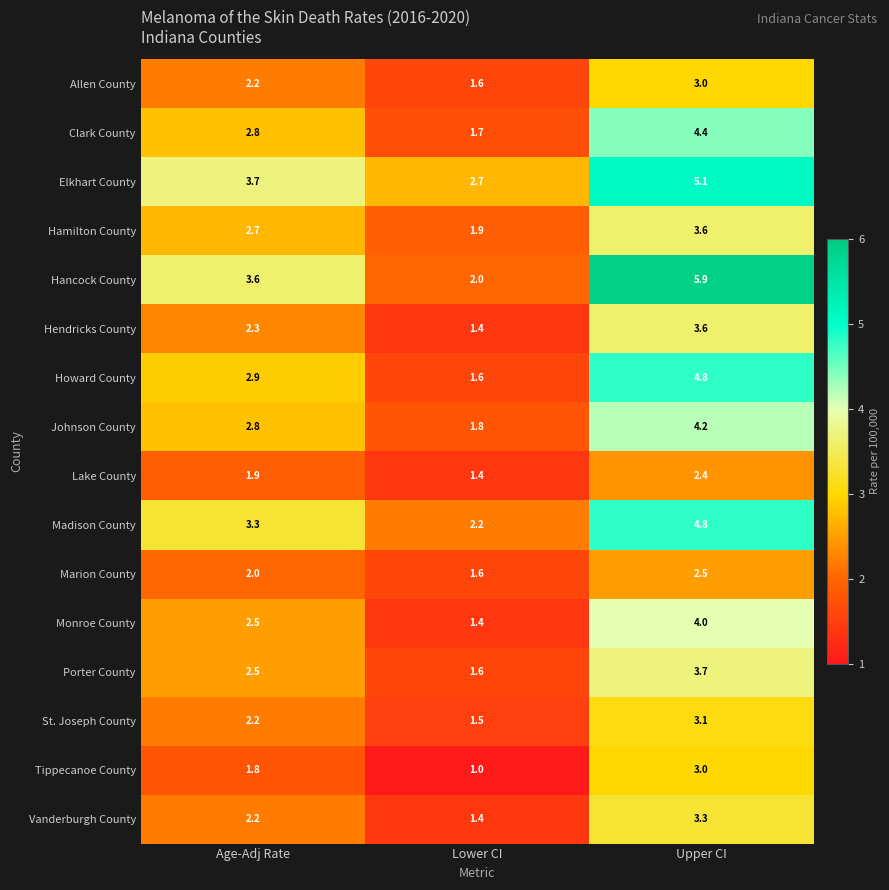

At which category is the sum across all series the highest?

Upper CI